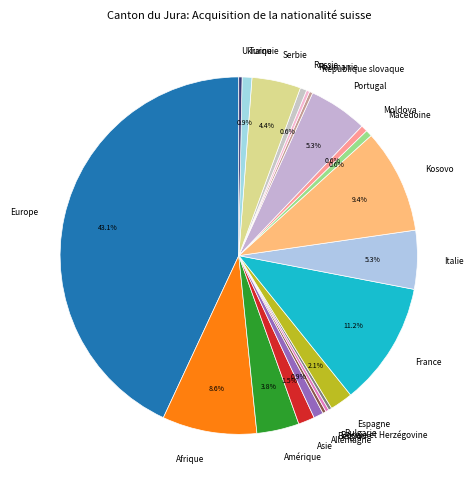

To the nearest percent, what is the combined percentage of Allemagne and Kosovo?

10%